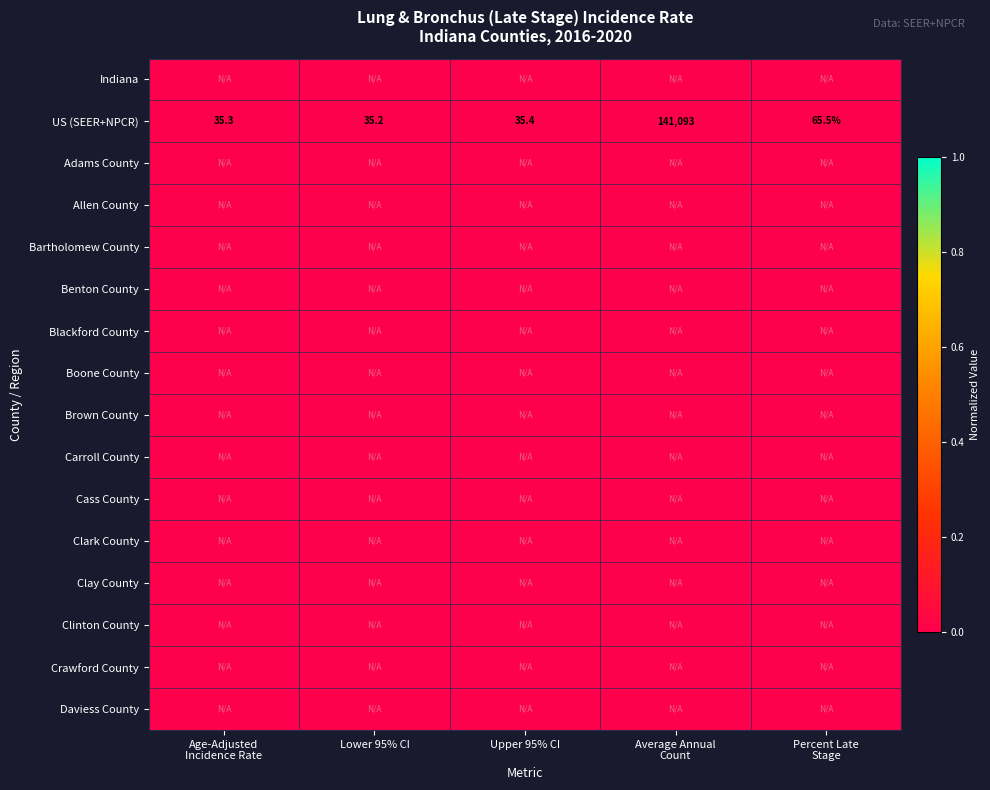

What is the sum of all US (SEER+NPCR) values?

141264.4